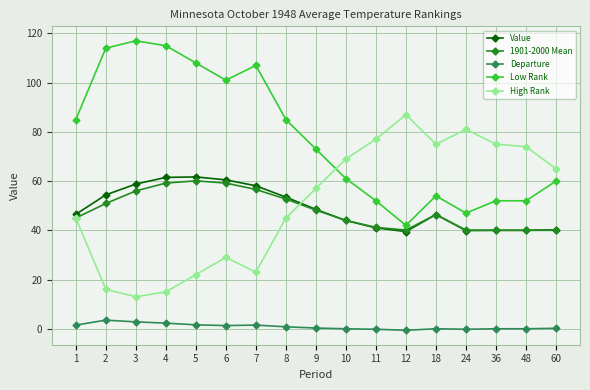

At how many categories does at least one series exceed 78?

10